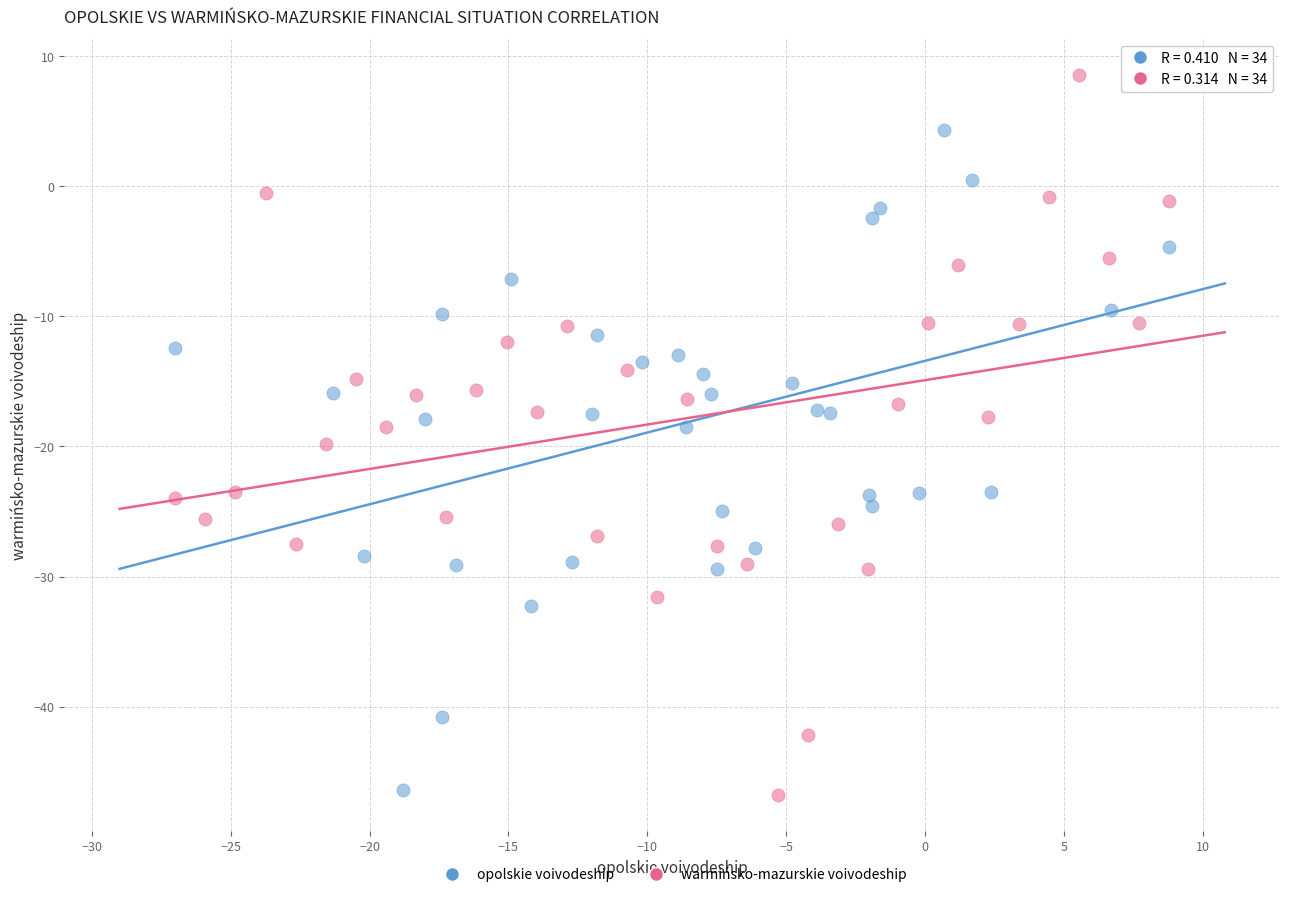

Which series contains the highest Y value?

warmińsko-mazurskie voivodeship